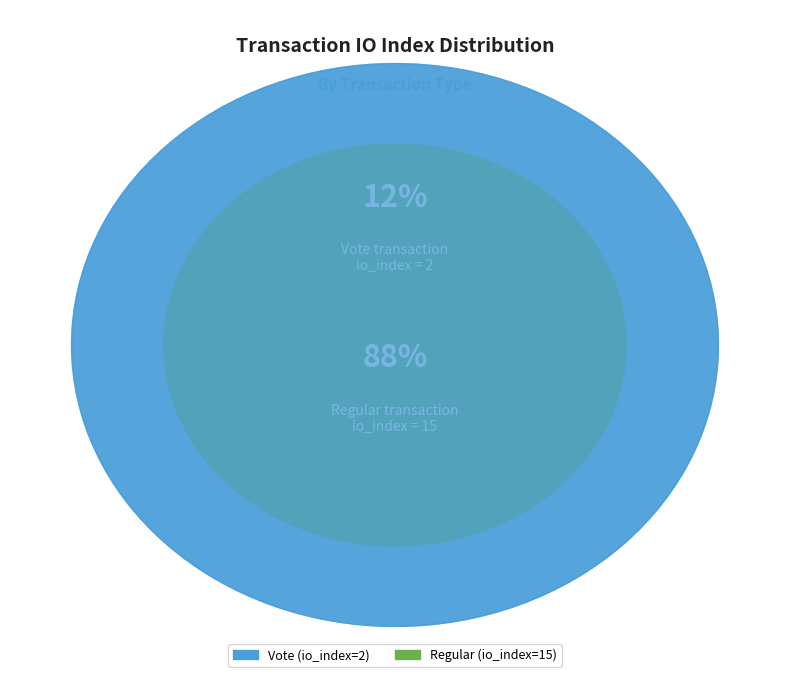

The Regular (io_index=15) slice represents 88% of the pie. True or false?

True